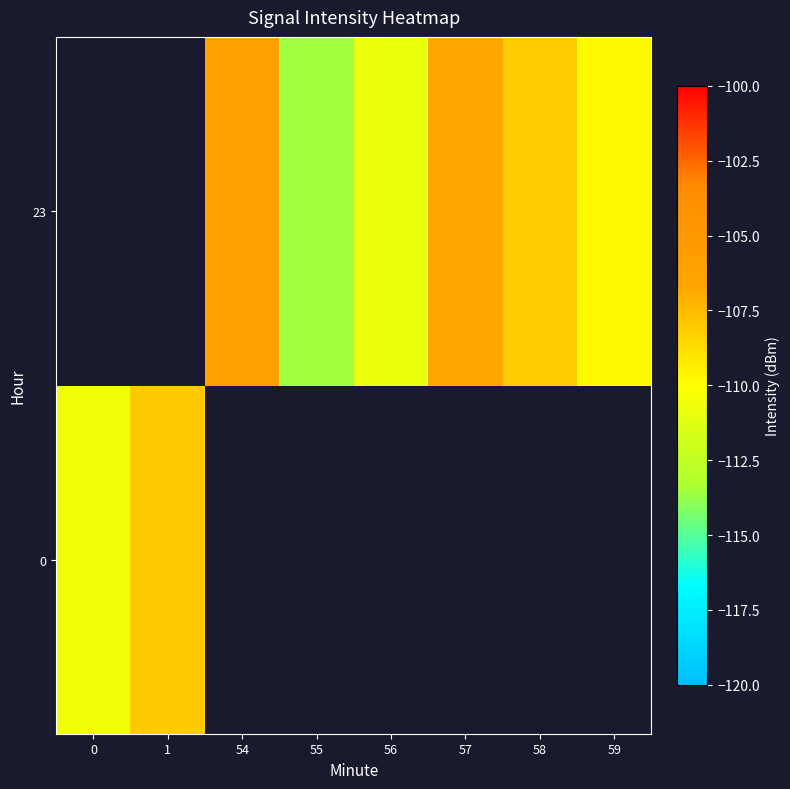

Rank the series by their average value, from highest to lowest.

0, 23